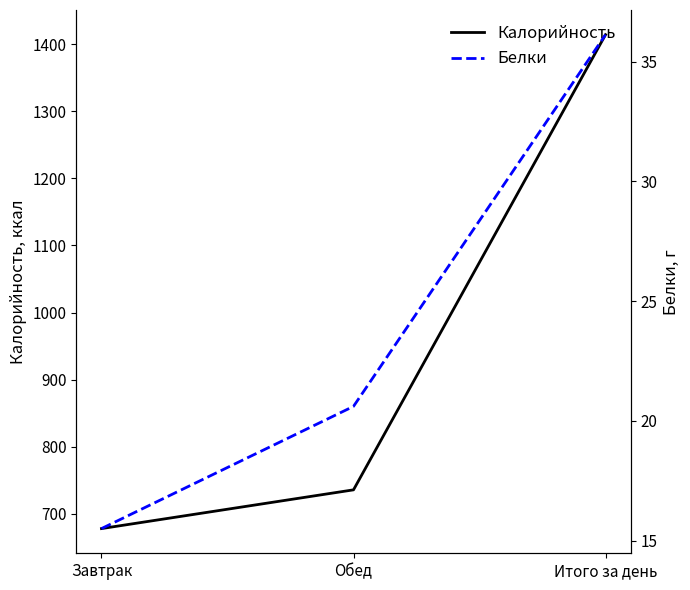

What is the difference between the highest and lowest values at Итого за день?

1377.8